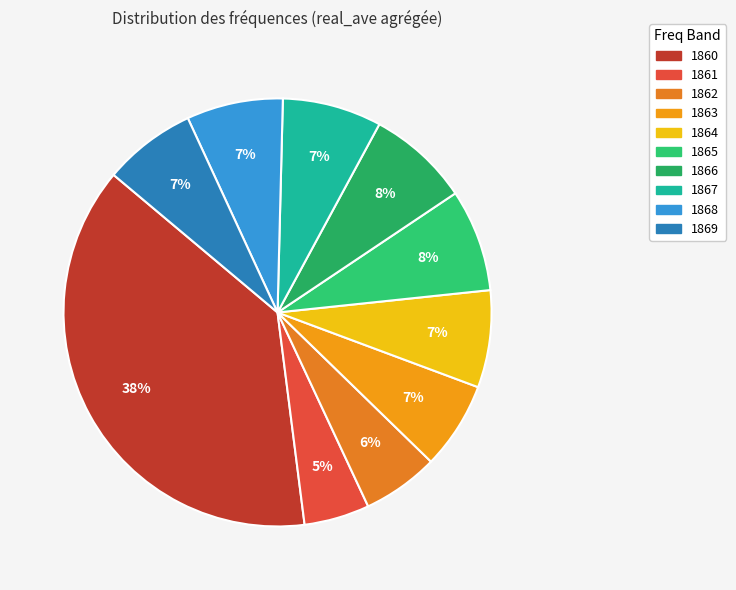

How many segments does this pie chart have?

10